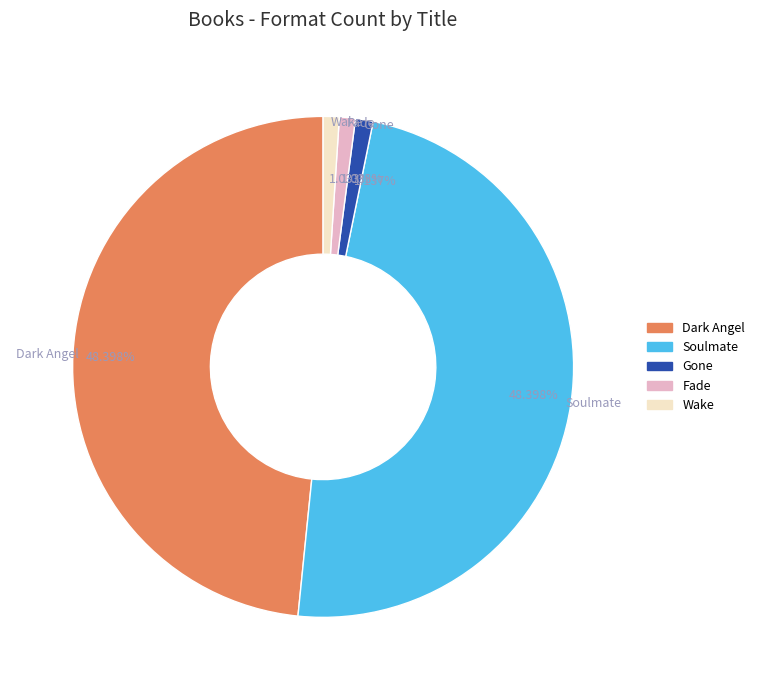

Between Fade and Dark Angel, which is larger?

Dark Angel